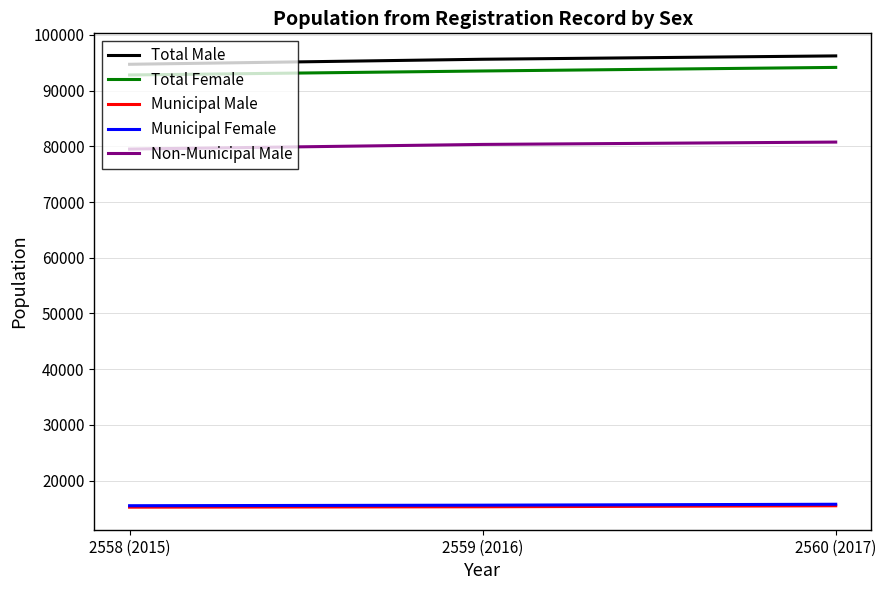

The Total Male series shows 146257 at 2560 (2017). True or false?

False